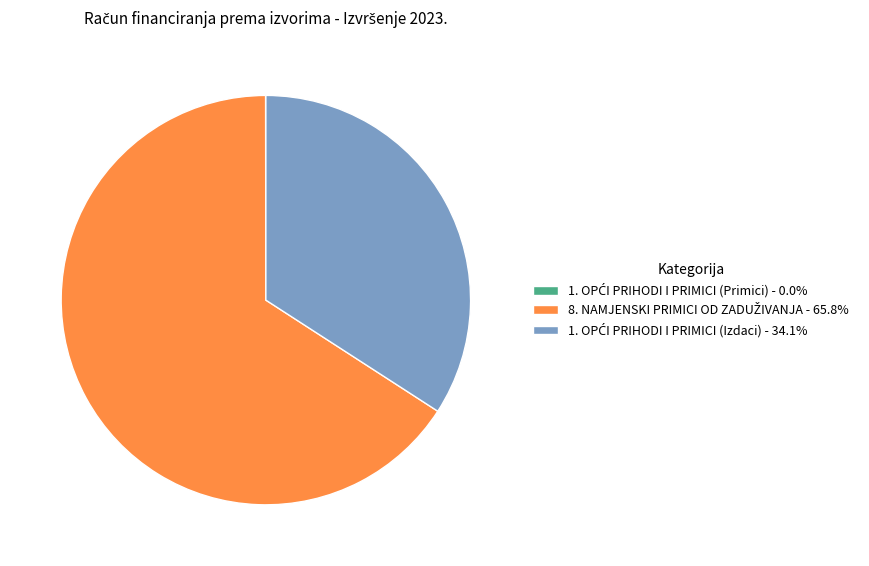

Does any single category account for the majority?

Yes